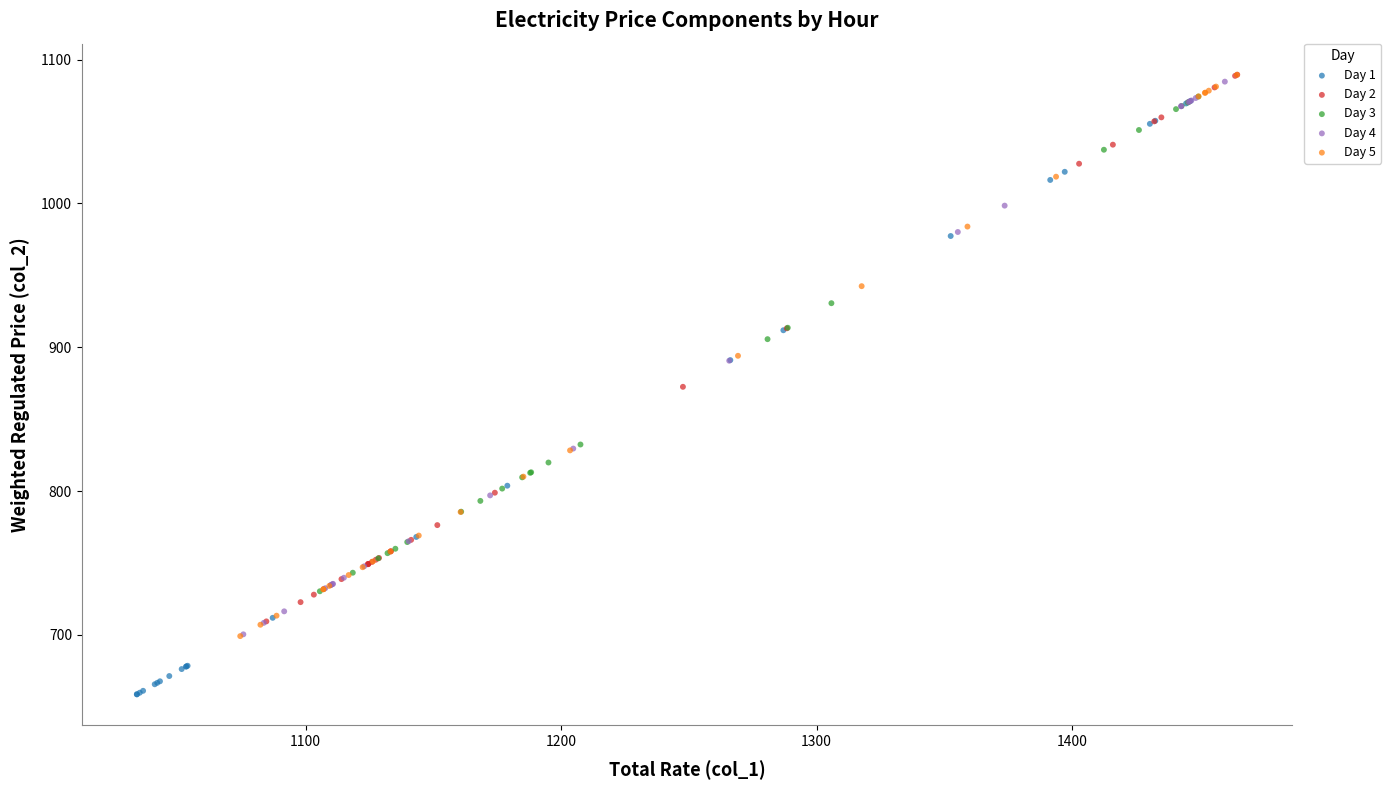

Which series has the widest spread of Y values?

Day 1